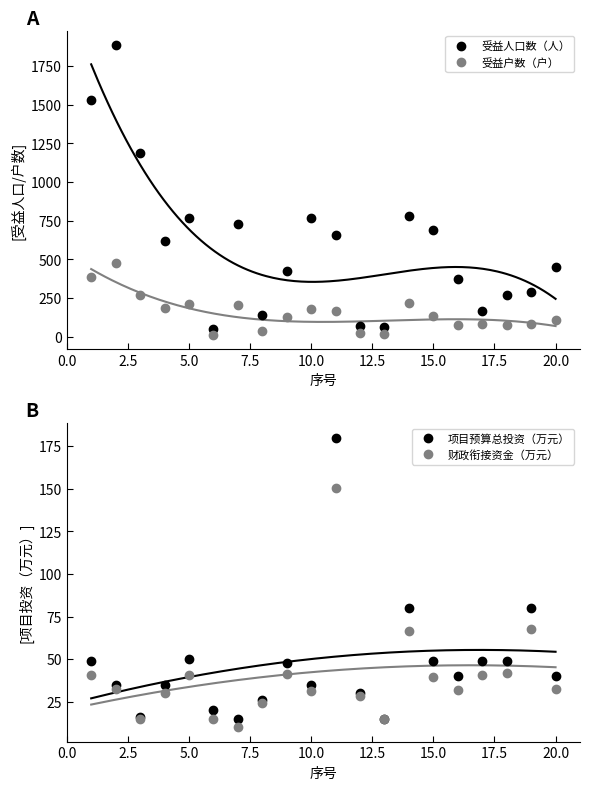

True or false: 受益人口数（人） and 受益户数（户） intersect in this chart.

False